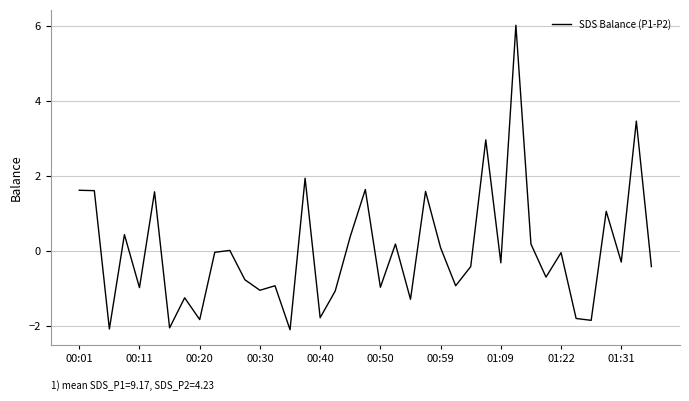

What is the maximum value shown in the chart?

6.0